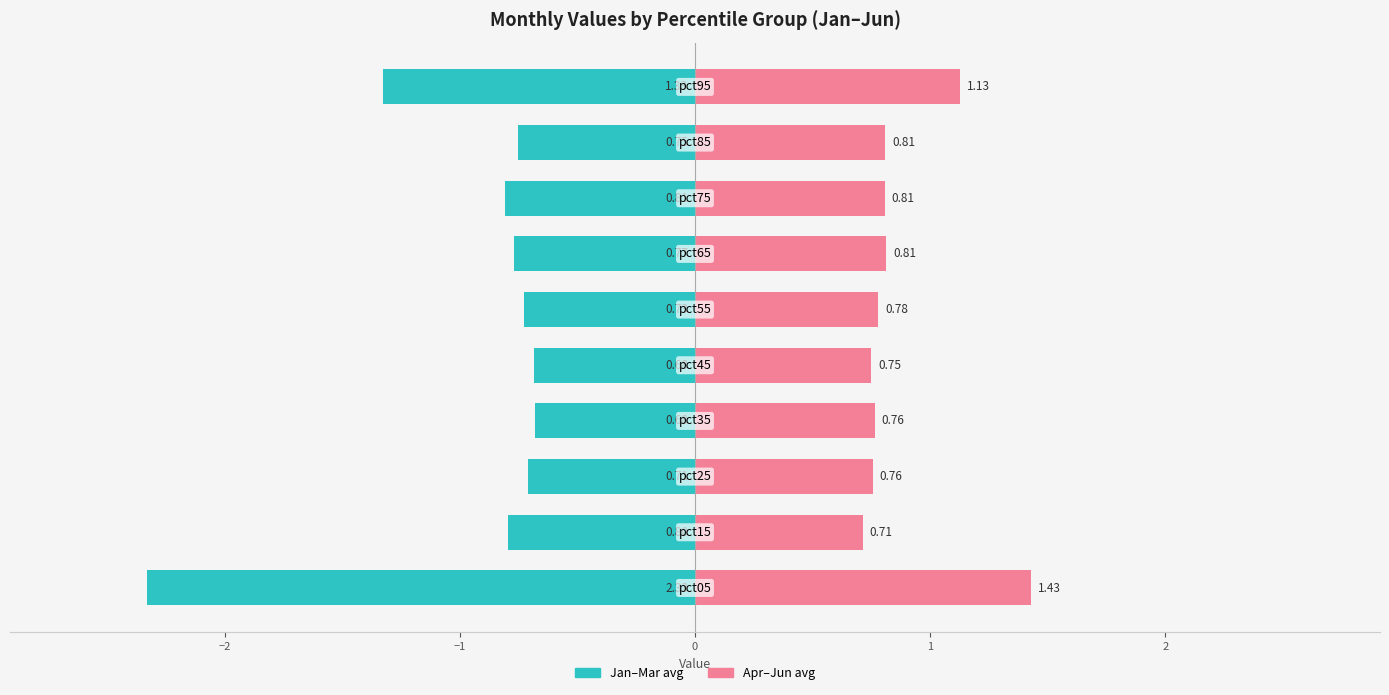

Reading left to right, list all the values displayed in this chart.

Jan-Mar avg: -2.3	-0.8	-0.7	-0.7	-0.7	-0.7	-0.8	-0.8	-0.8	-1.3
Apr-Jun avg: 1.4	0.7	0.8	0.8	0.7	0.8	0.8	0.8	0.8	1.1